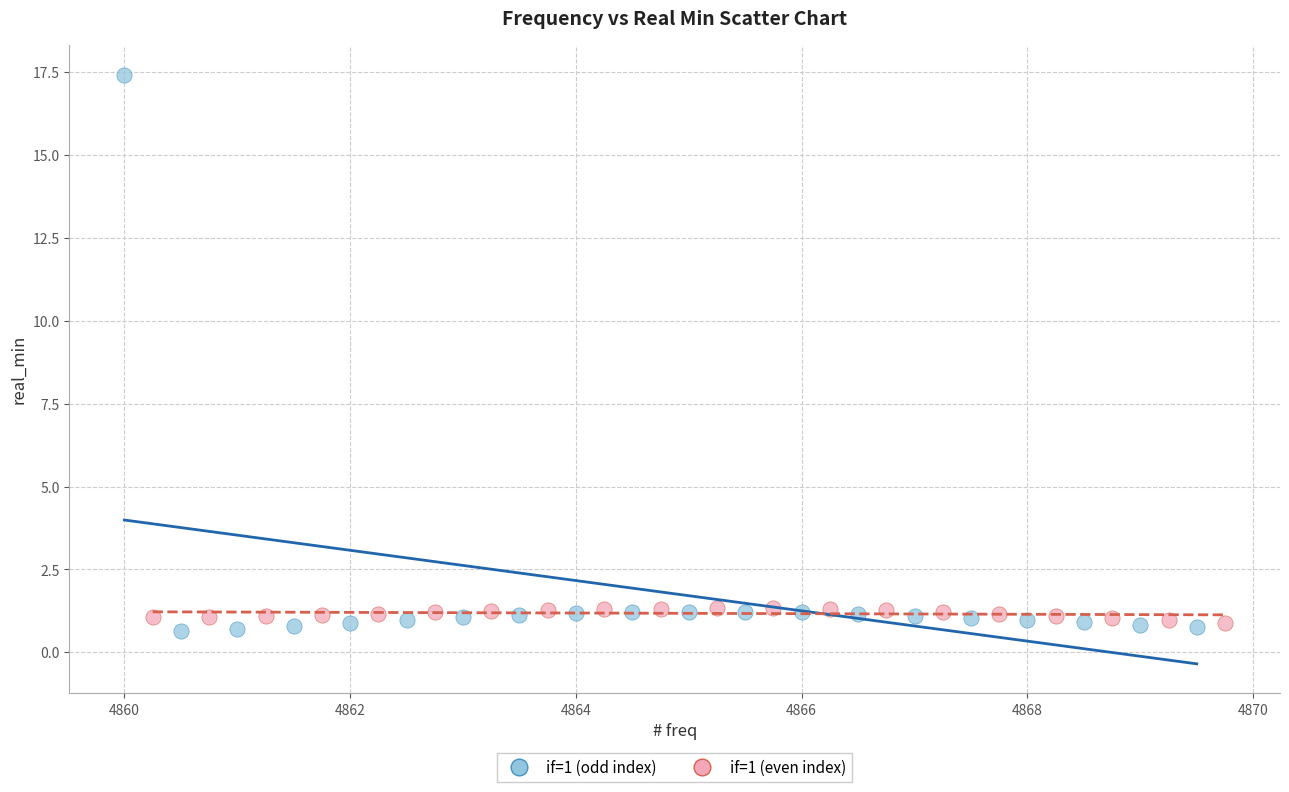

Which series has the largest Y range (max minus min)?

if=1 (odd index)